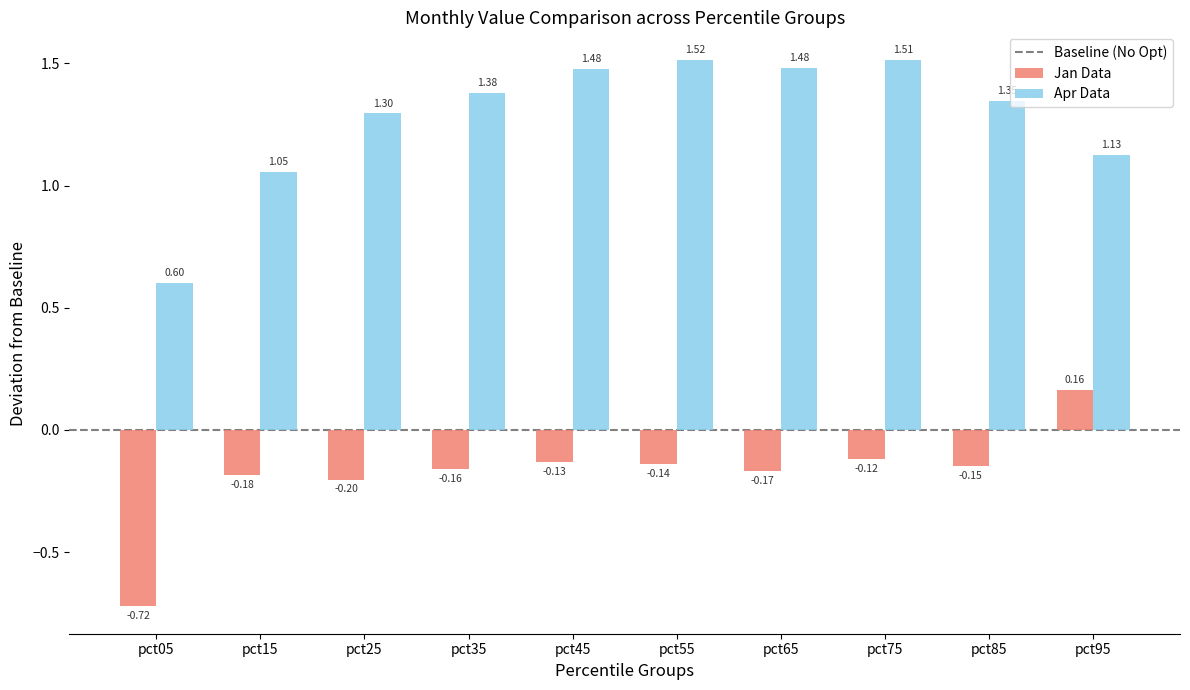

At how many categories does at least one series exceed 0?

10